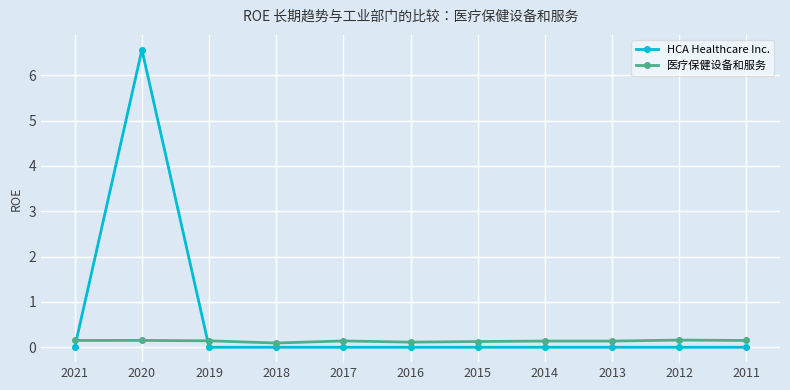

What is the greatest value displayed?

6.6